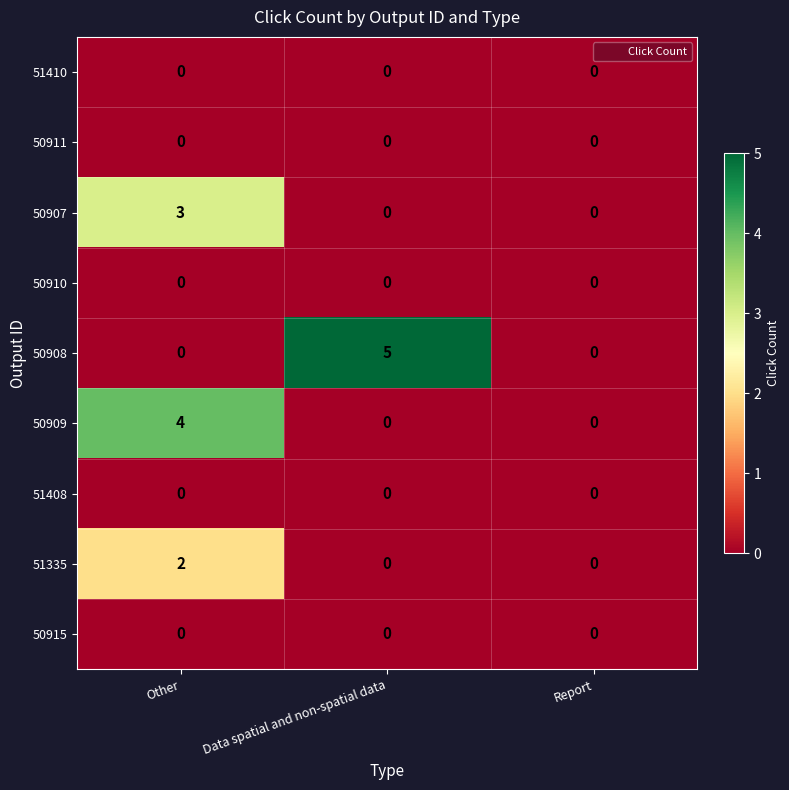

Count the number of categories in the chart.

3